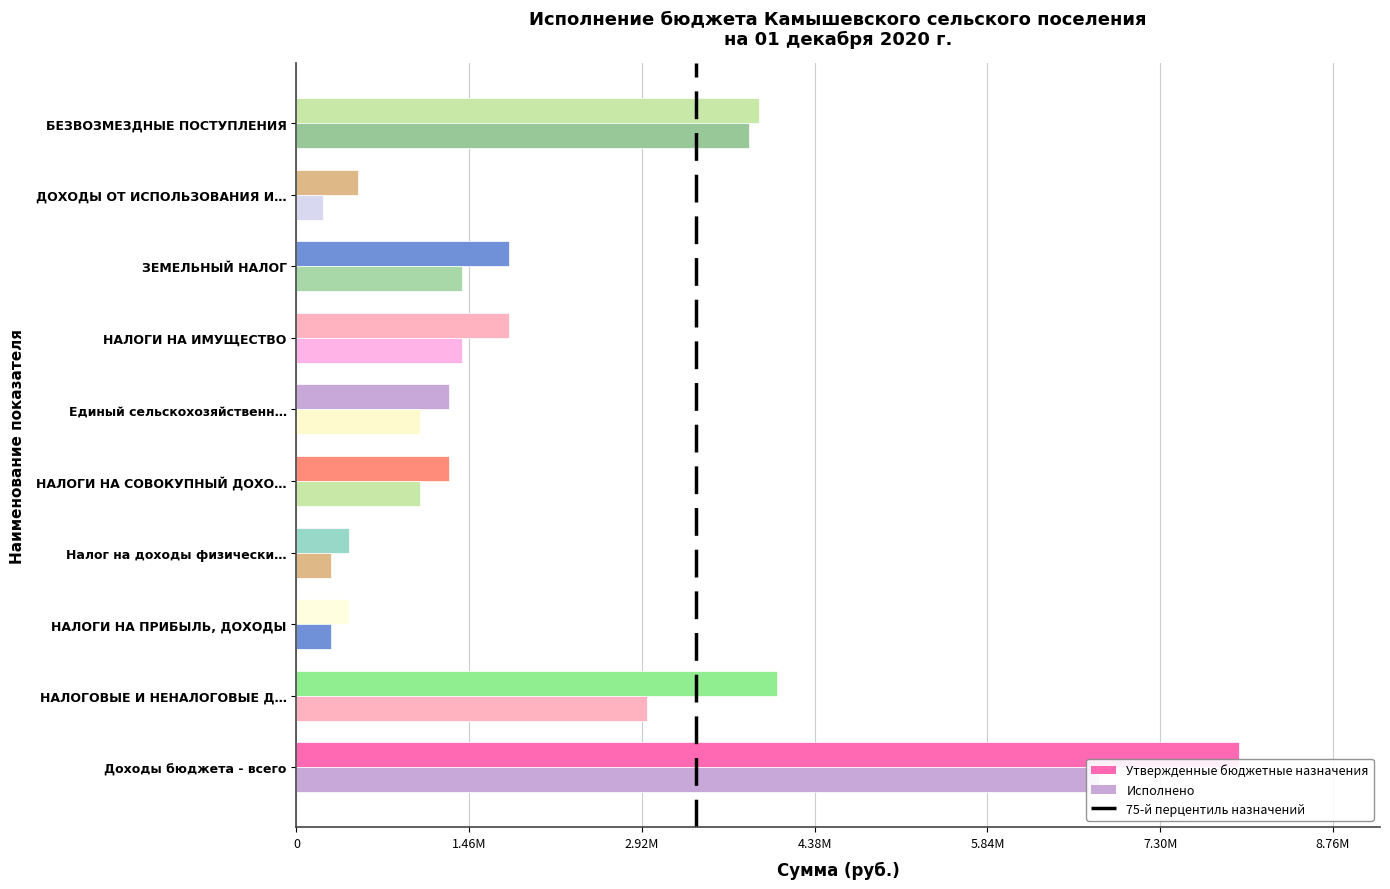

What is the sum of the Исполнено values at Налог на доходы физически… and НАЛОГИ НА ПРИБЫЛЬ, ДОХОДЫ?

591311.9